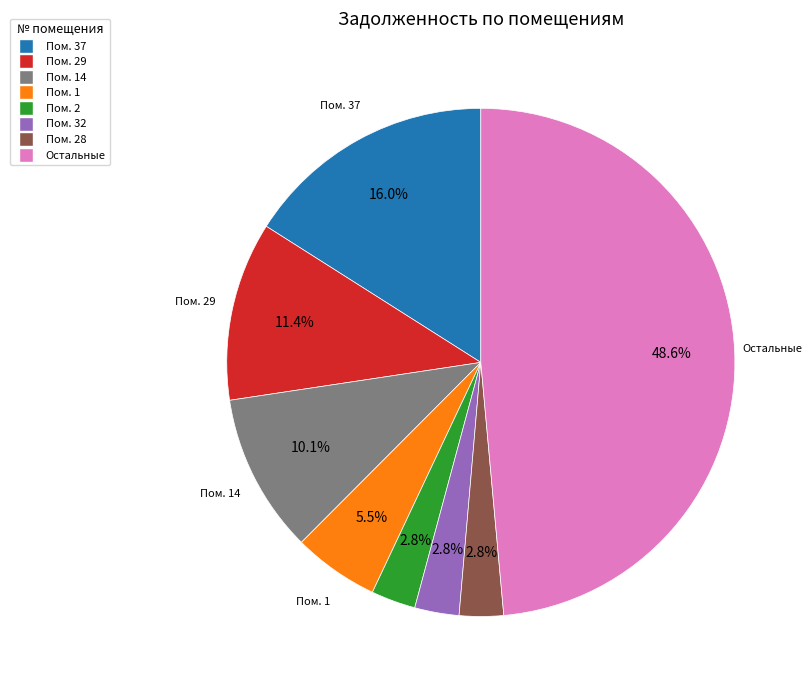

To the nearest percent, what is the difference between the largest and smallest slice percentages?

46%